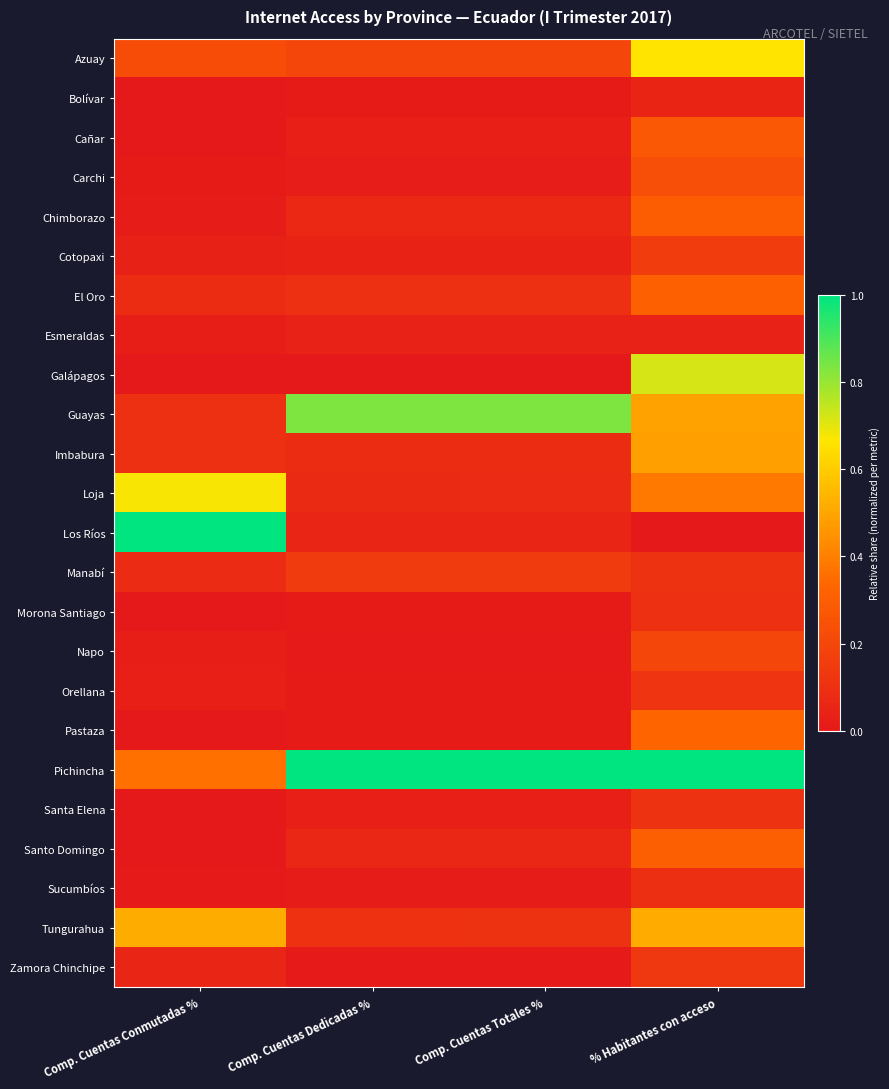

Rank the series by their maximum value, from highest to lowest.

Los Ríos, Pichincha, Guayas, Galápagos, Loja, Azuay, Tungurahua, Imbabura, Pastaza, El Oro, Santo Domingo, Chimborazo, Cañar, Carchi, Napo, Cotopaxi, Manabí, Zamora Chinchipe, Orellana, Santa Elena, Morona Santiago, Sucumbíos, Bolívar, Esmeraldas